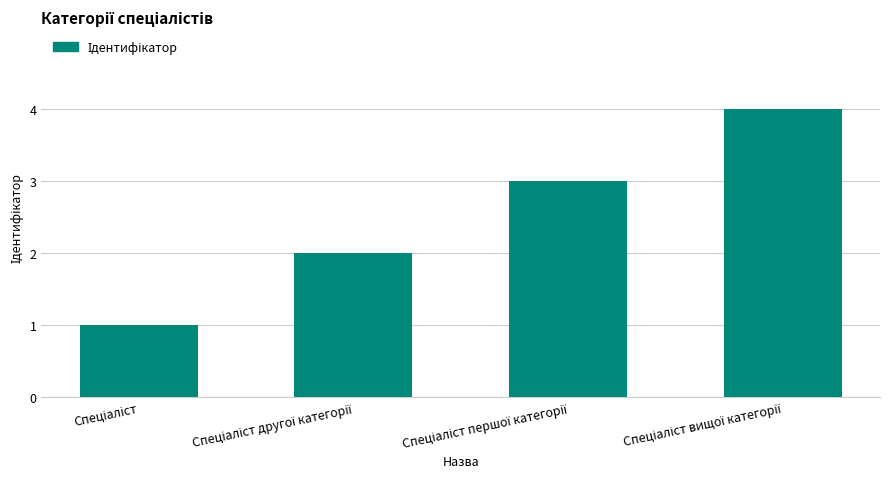

What is the difference between the maximum and minimum values?

3